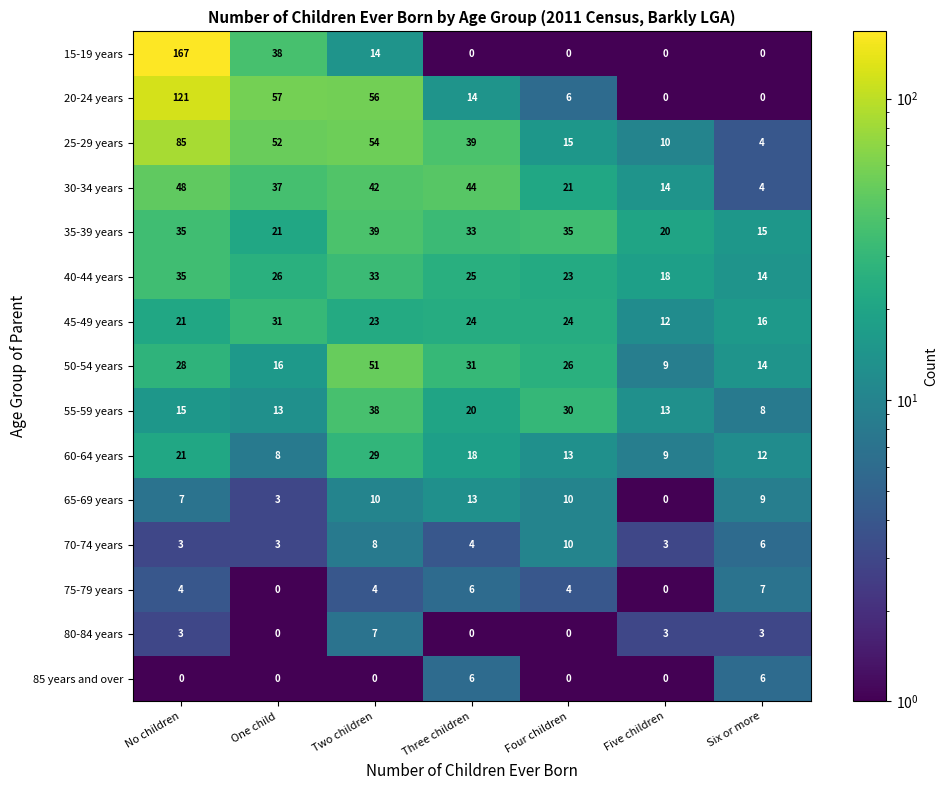

What is the difference between the maximum and minimum values in the 80-84 years series?

7